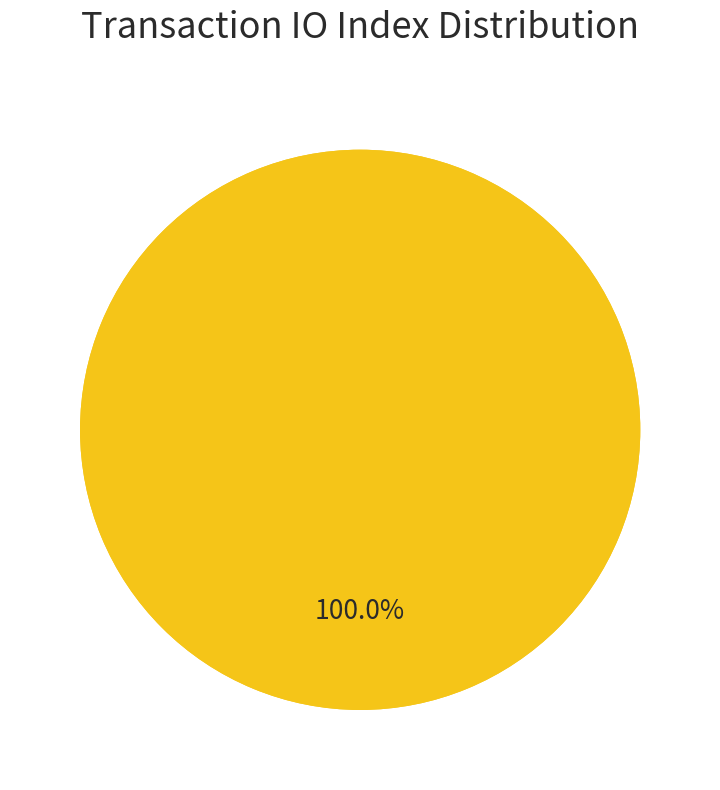

What is the total percentage of Regular (io_index=62) and Ticket (io_index=0)?

100.0%